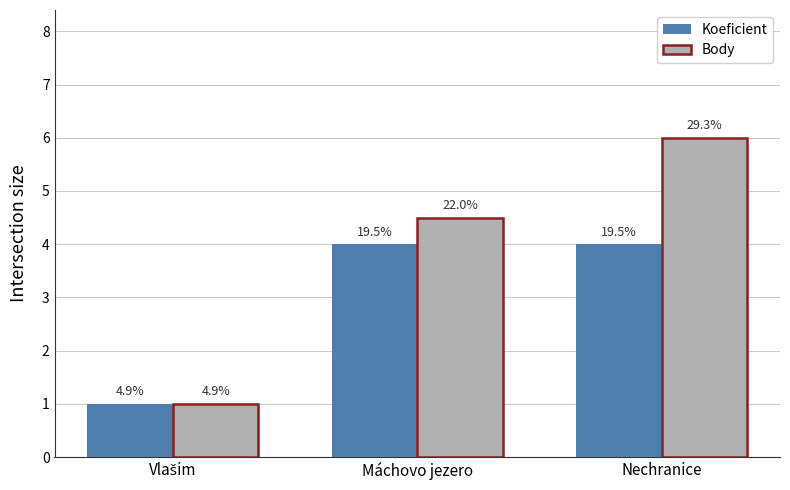

How many groups of bars are there?

3